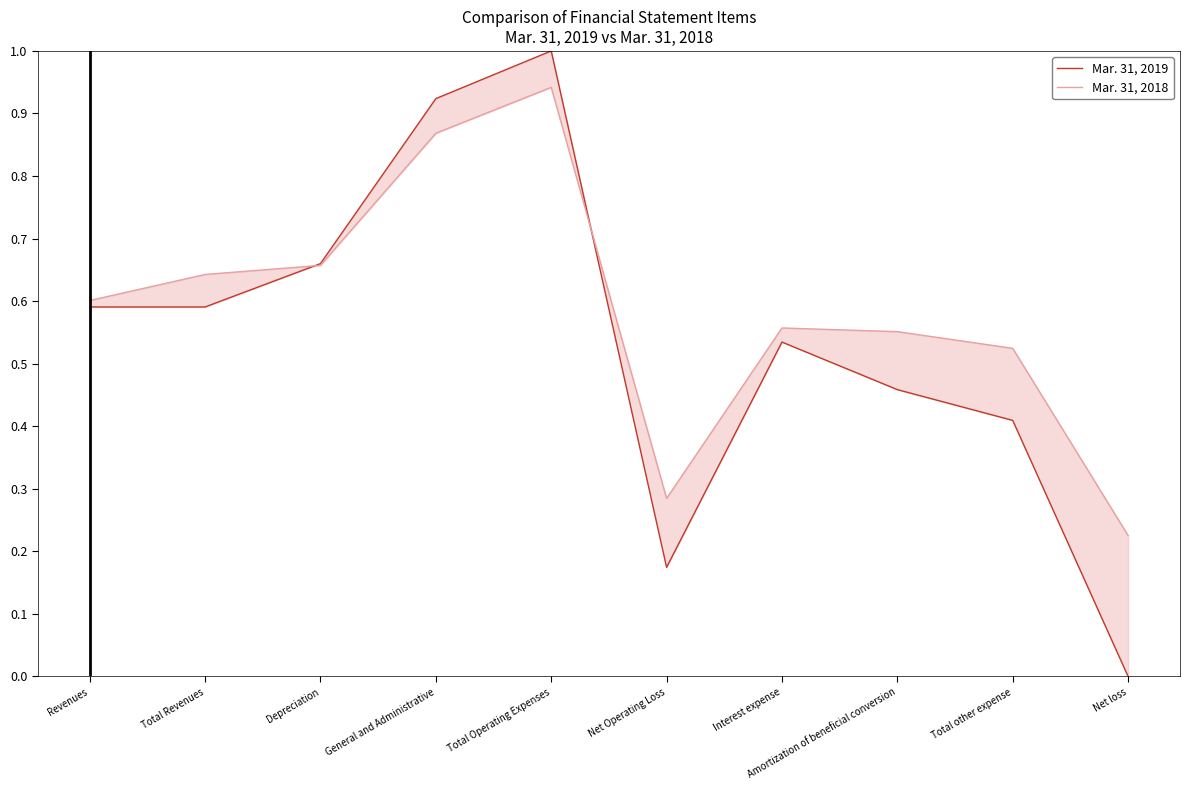

What is the label of the 3rd point from the right?

Amortization of beneficial conversion